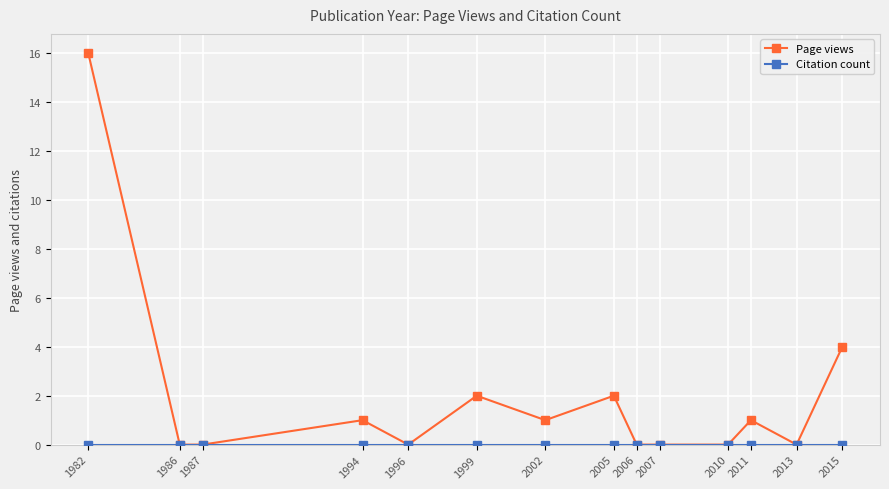

Which series changed the most between 2005 and 2011?

Page views